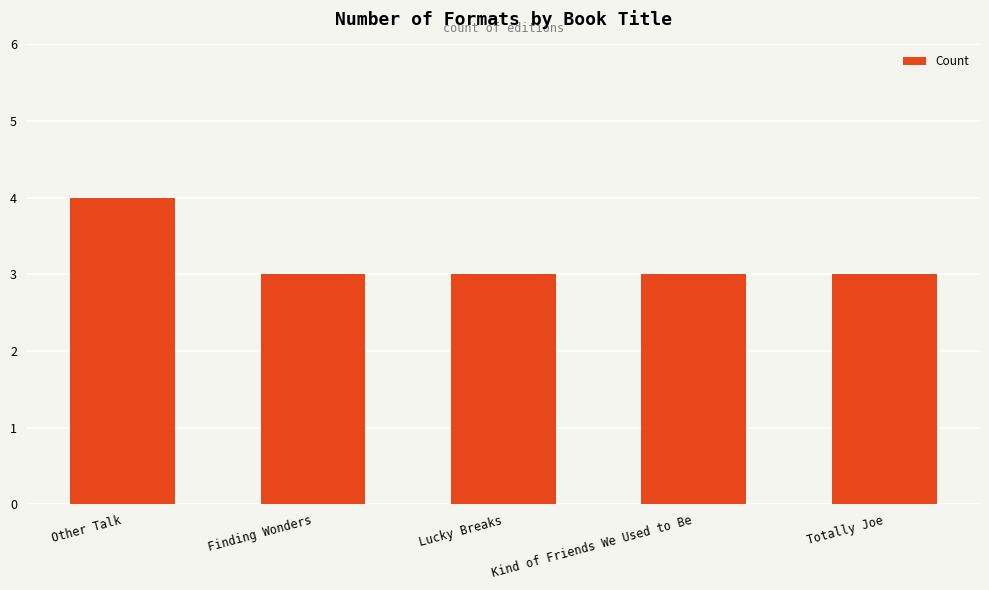

Between Other Talk and Lucky Breaks, which is larger?

Other Talk